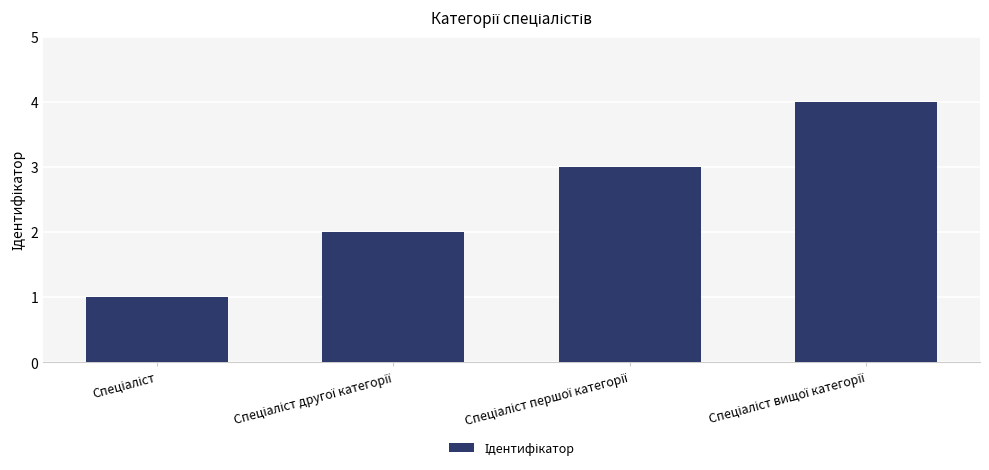

What is the difference between the maximum and minimum values?

3